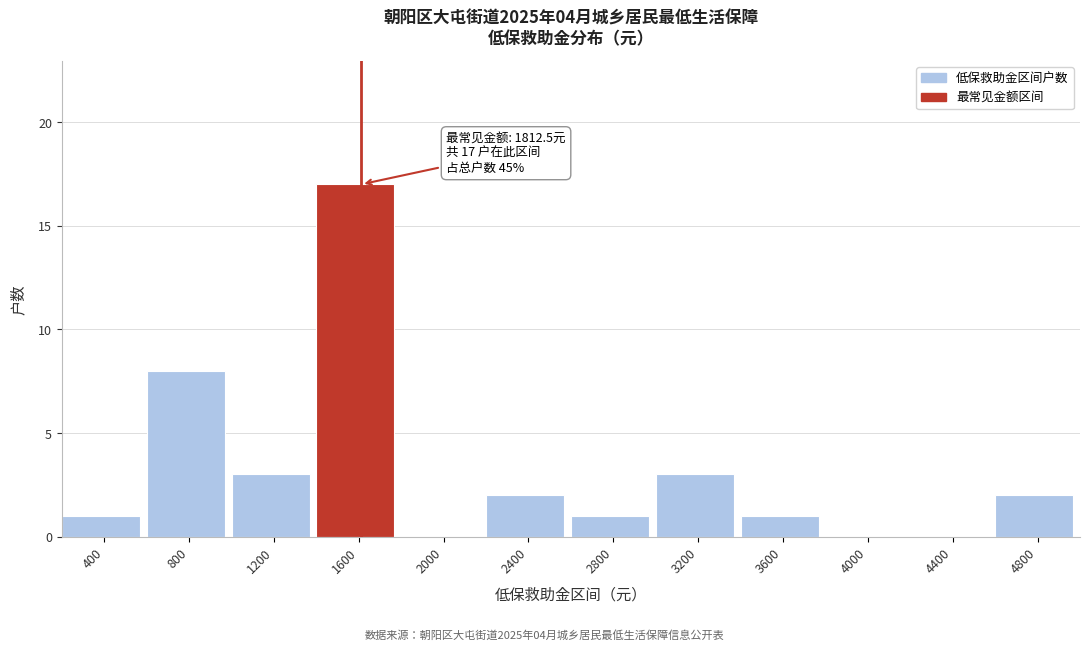

Reading left to right, extract all data points from this chart.

400=1	800=8	1200=3	1600=17	2000=0	2400=2	2800=1	3200=3	3600=1	4000=0	4400=0	4800=2